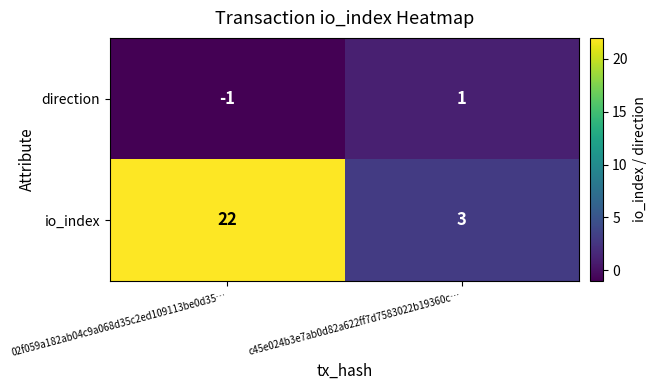

At which category is the sum across all series the highest?

02f059a182ab04c9a068d35c2ed109113be0d35…